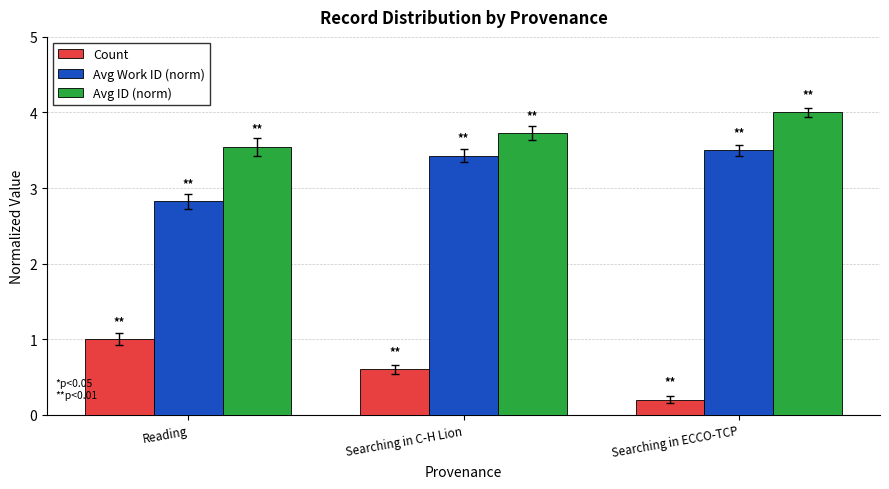

The value of Avg Work ID (norm) at Reading is 2.8. True or false?

True